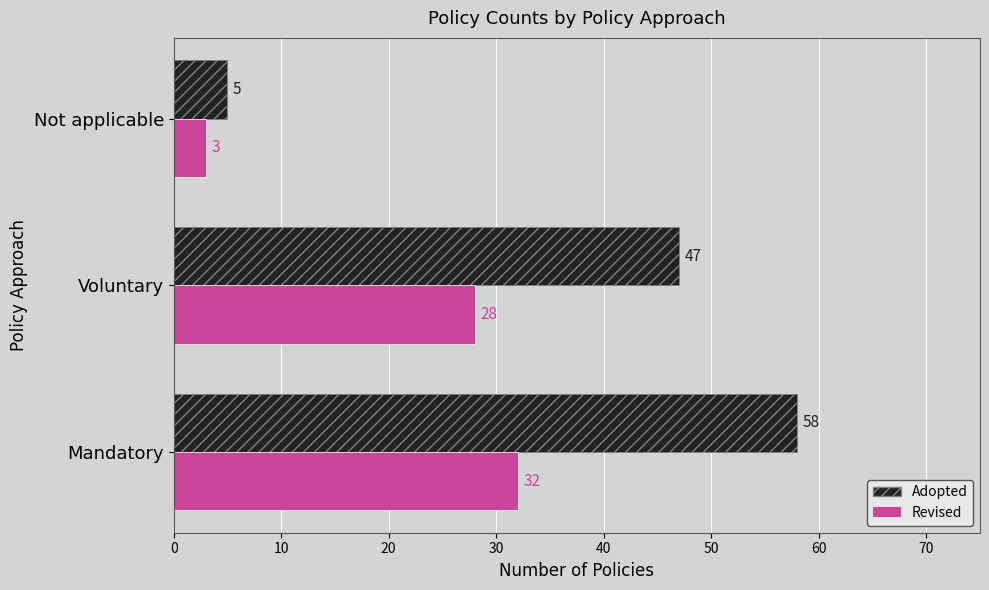

What is the total value across all series at Mandatory?

90